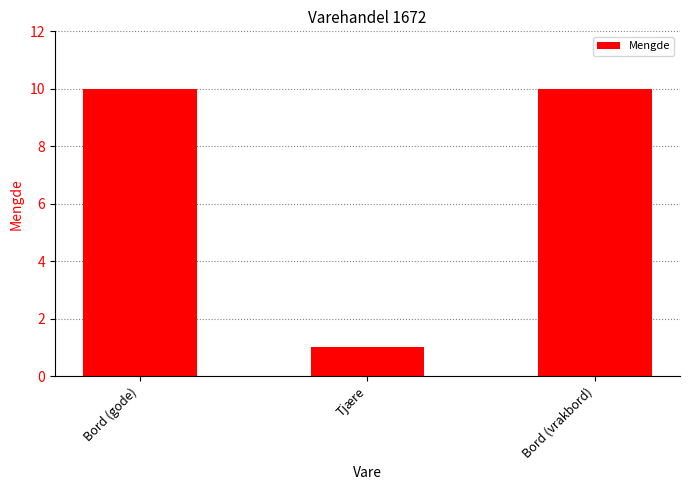

What is the average value?

7